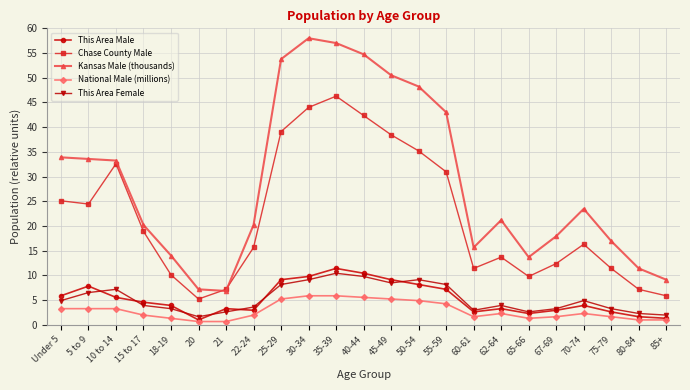

What is the spread (max minus min) of values at 35-39?

51.2